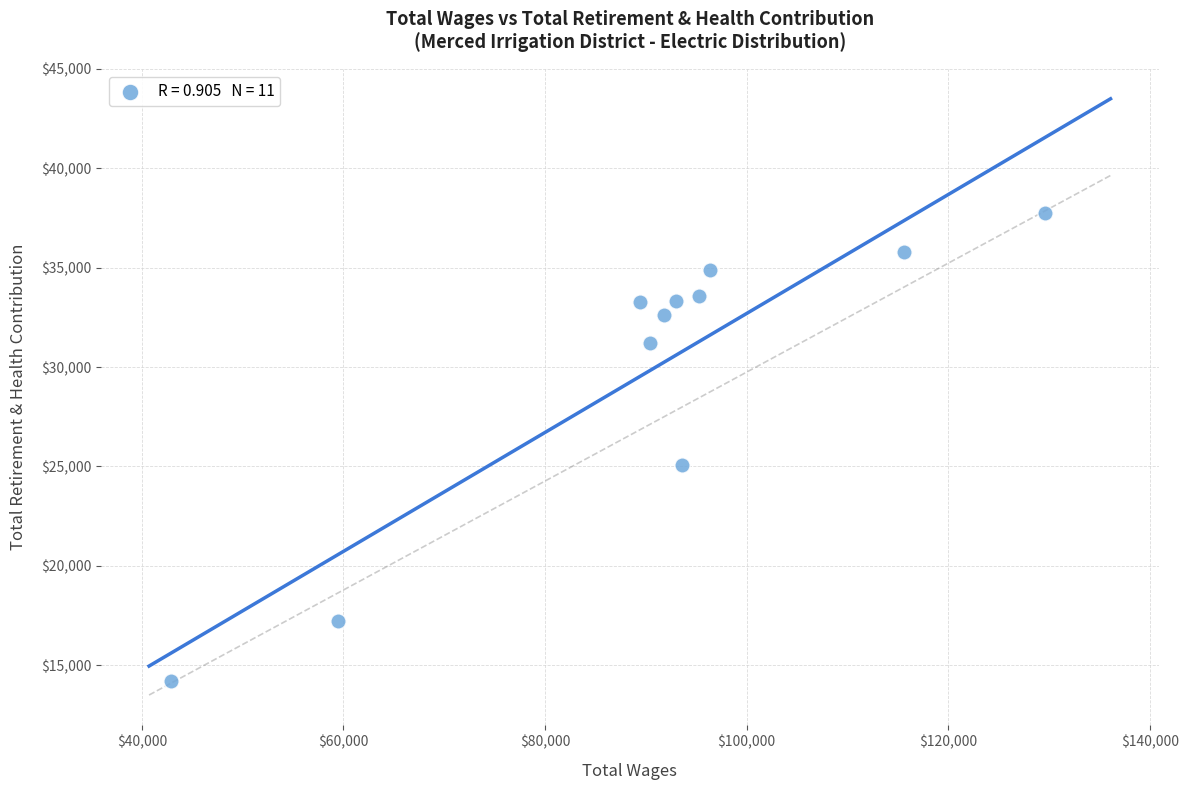

What is the average Y value?

29901